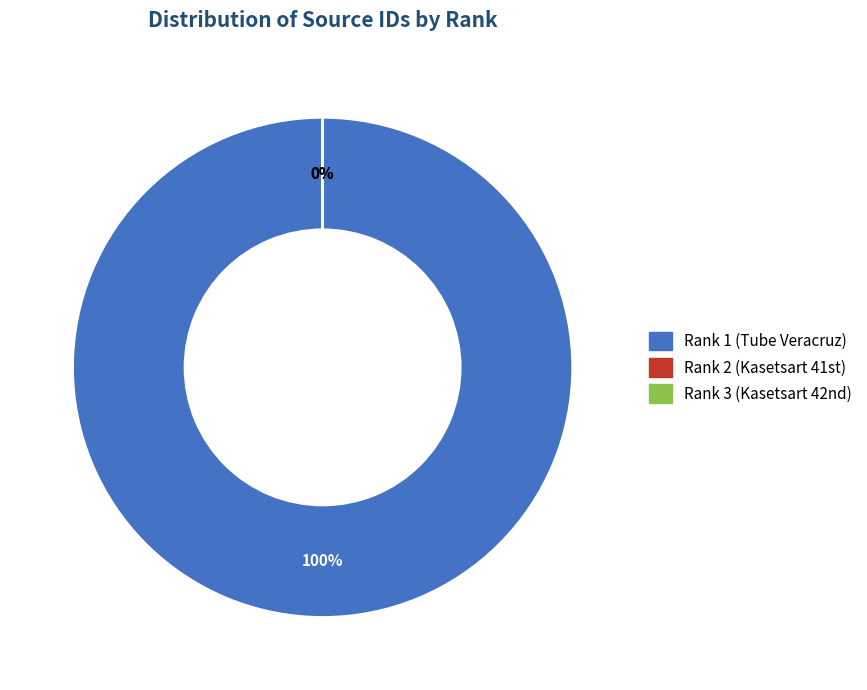

How many segments does this pie chart have?

3